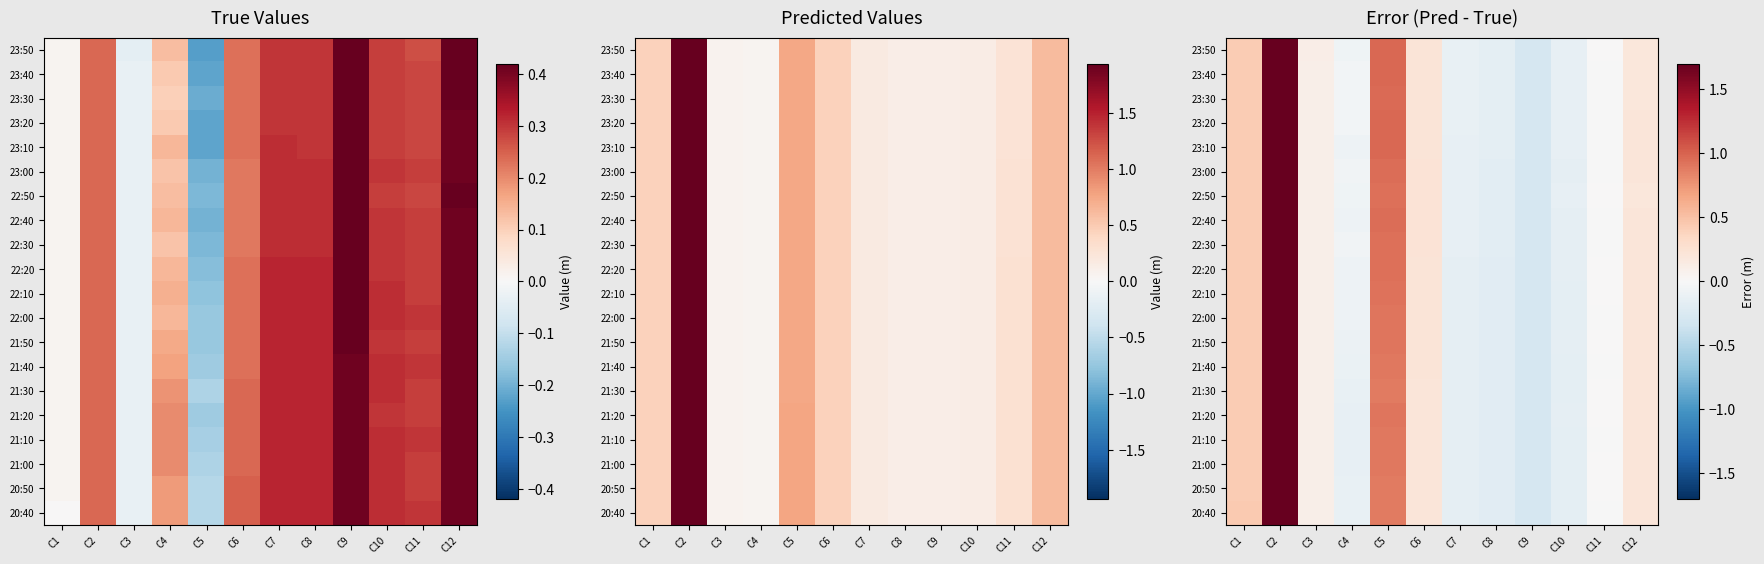

How many negative values does the 22:40 series have?

6